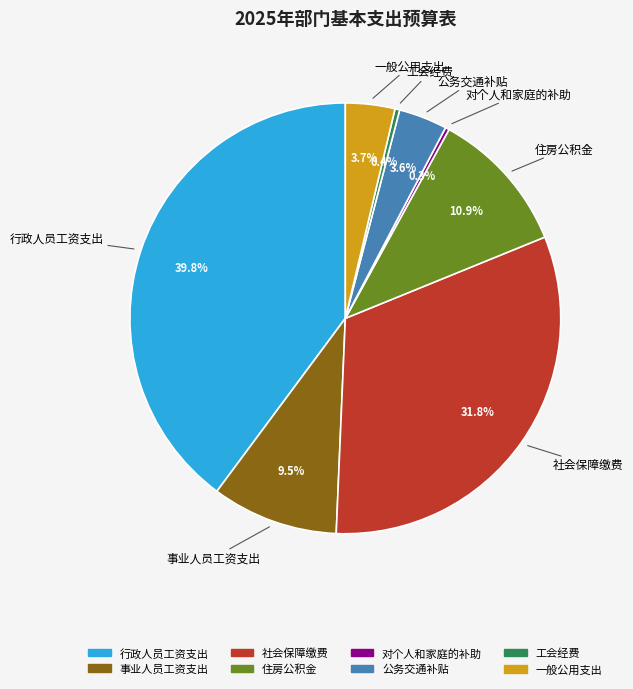

Approximately how many times larger is the value at 公务交通补贴 compared to 一般公用支出?

1.0